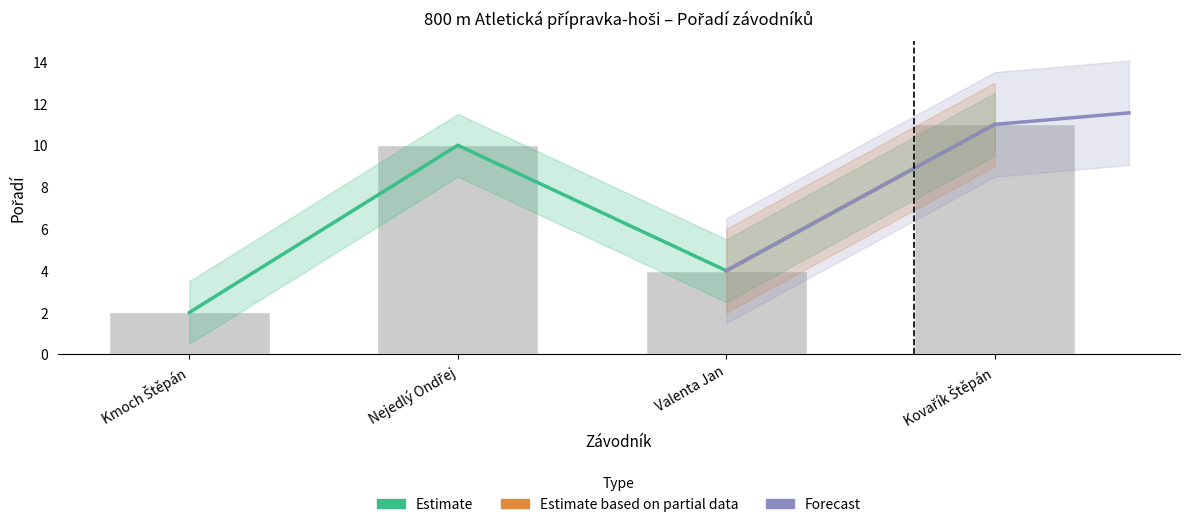

Count the number of categories in the chart.

4